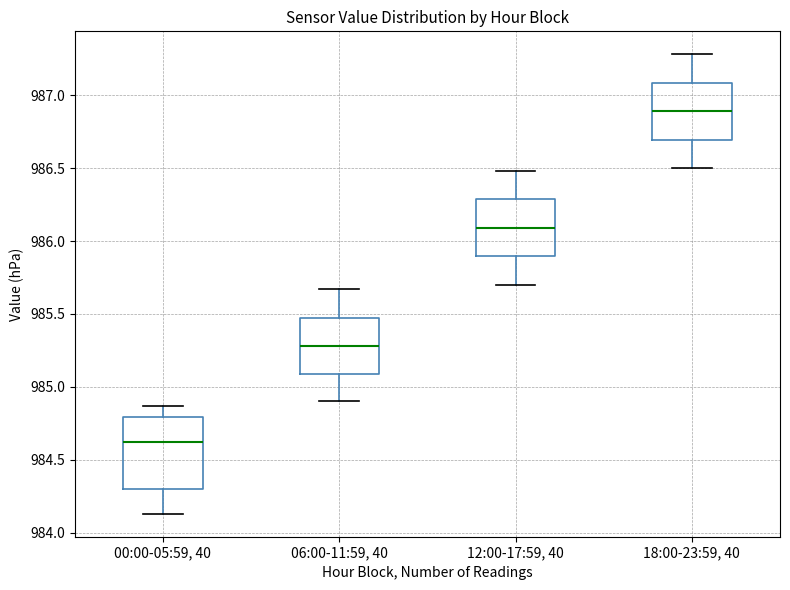

Comparing the boxes themselves (not the whiskers), which one is the tallest?

00:00-05:59, 40